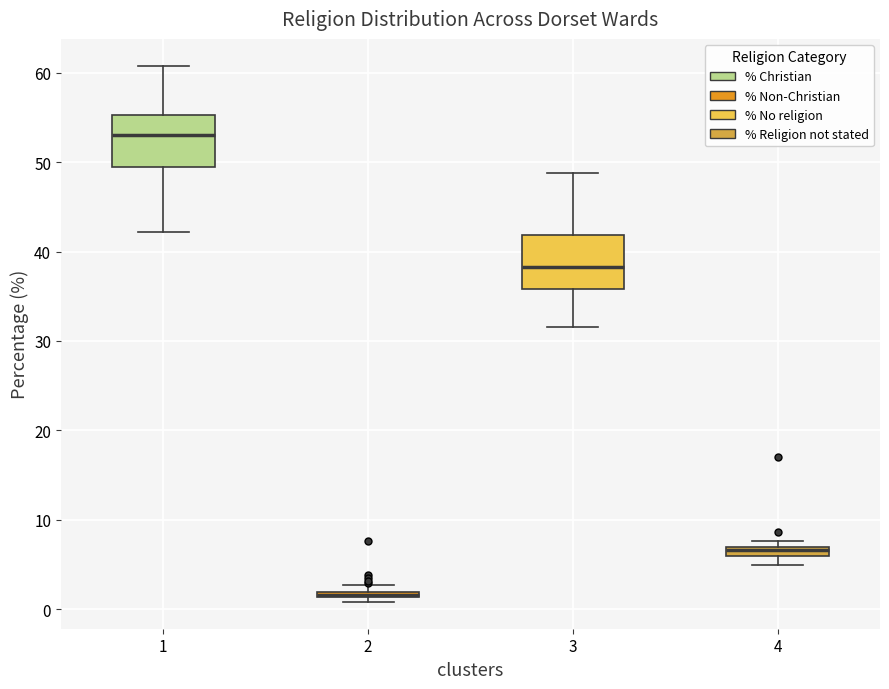

Where is the upper edge of the box at x = 2 on the y-axis? The values are not printed on the chart, so give them approximately, as read against the axis.

2